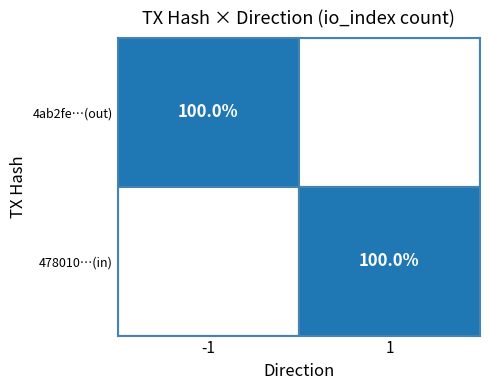

Rank the series by their maximum value, from lowest to highest.

4ab2fe456ae2fd13397a6b75c5fa7a369047c10, 478010b50625f965d61302bbe09e44e5225bdea